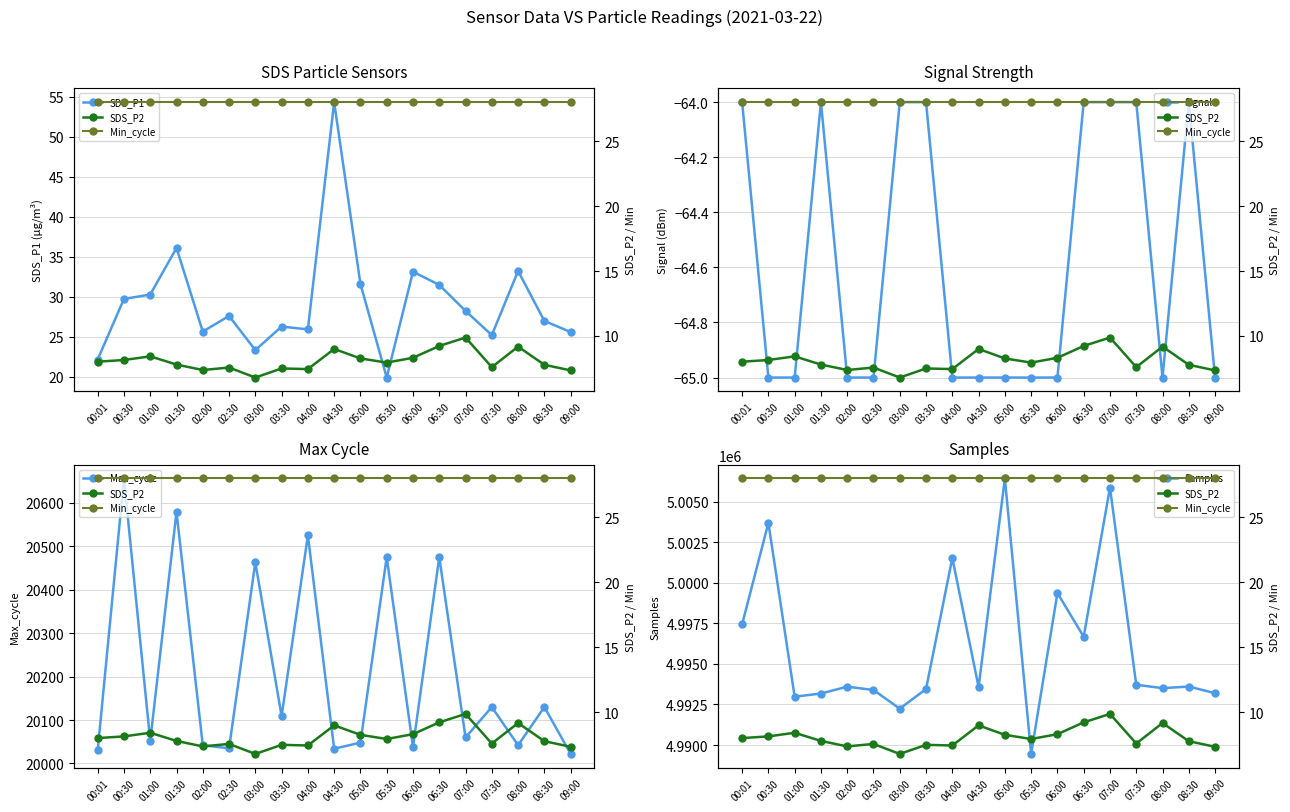

What is the difference between the Max_cycle values at 00:01 and 05:00?

18.0